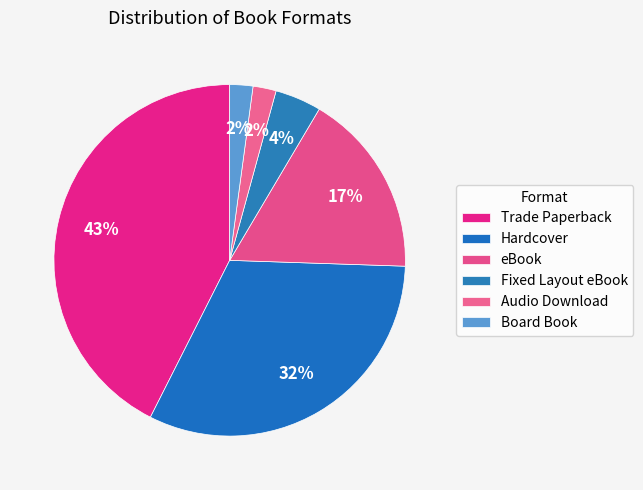

Approximately how many times larger is the value at Trade Paperback compared to Audio Download?

20.0